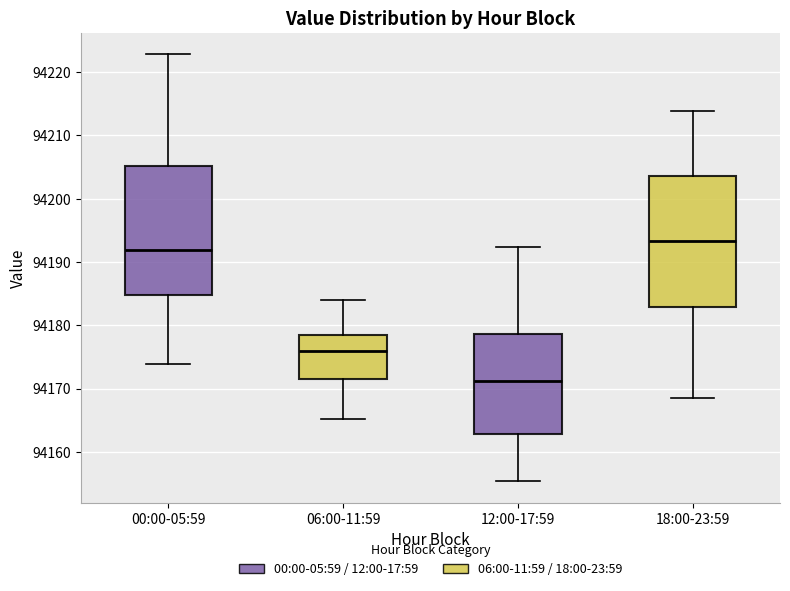

Which box has the highest median line?

18:00-23:59